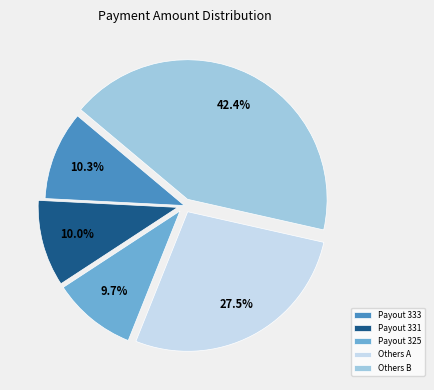

What is the largest slice in the pie chart?

Others B